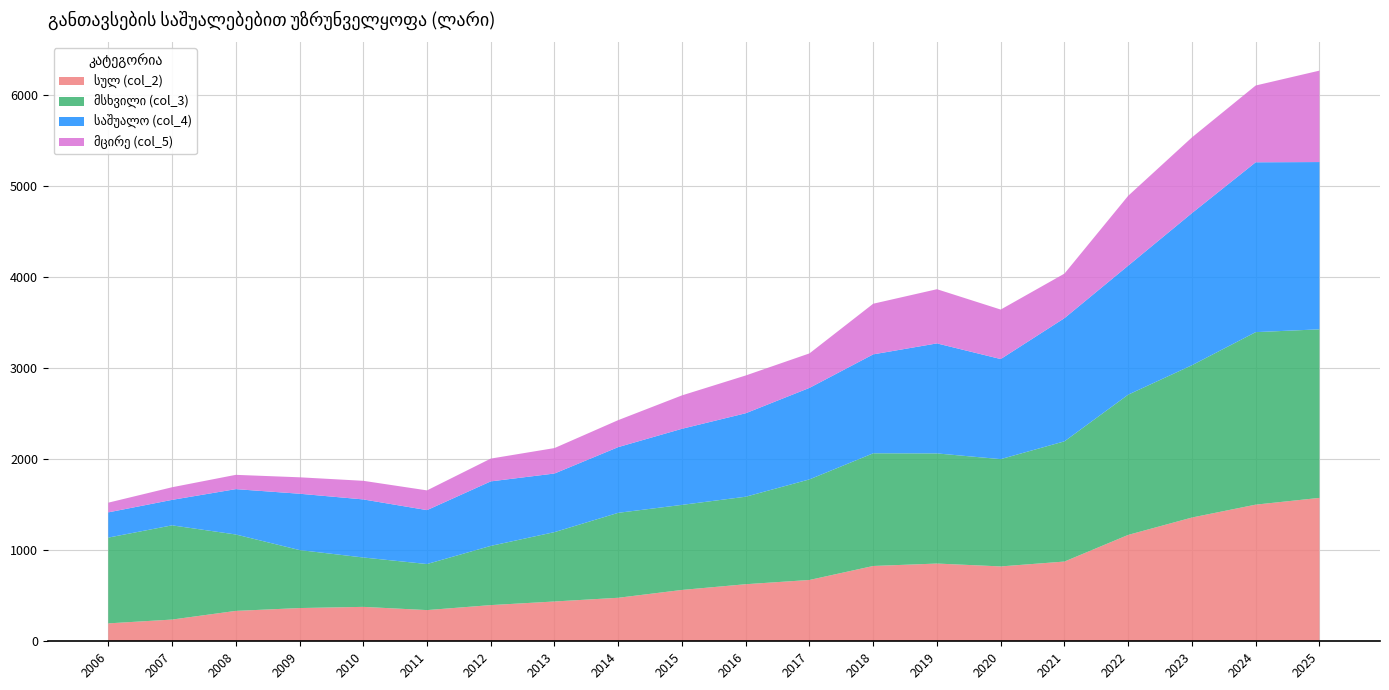

Reading left to right, what are all the values shown in this chart?

სულ (col_2): 196.7	238.5	333.7	364.9	377.9	342.5	397.3	437.1	477.8	563.9	626.6	673.3	826.9	853.6	822.1	875.6	1168.2	1359.0	1500.5	1574.6
მსხვილი (col_3): 941.8	1034.6	839.1	636.9	542.2	505.8	650.2	761.7	932.9	934.0	960.9	1104.6	1237.5	1209.3	1178.1	1320.1	1540.0	1672.5	1894.2	1851.0
საშუალო (col_4): 277.0	279.7	497.9	618.5	637.7	592.0	708.4	643.5	721.6	835.5	916.6	1004.7	1086.2	1208.1	1098.9	1352.5	1416.6	1670.3	1865.1	1836.7
მცირე (col_5): 106.6	138.5	157.0	180.4	204.4	216.7	250.2	279.4	296.3	366.8	414.7	378.8	556.1	595.0	543.5	489.3	767.2	831.4	843.1	1004.0